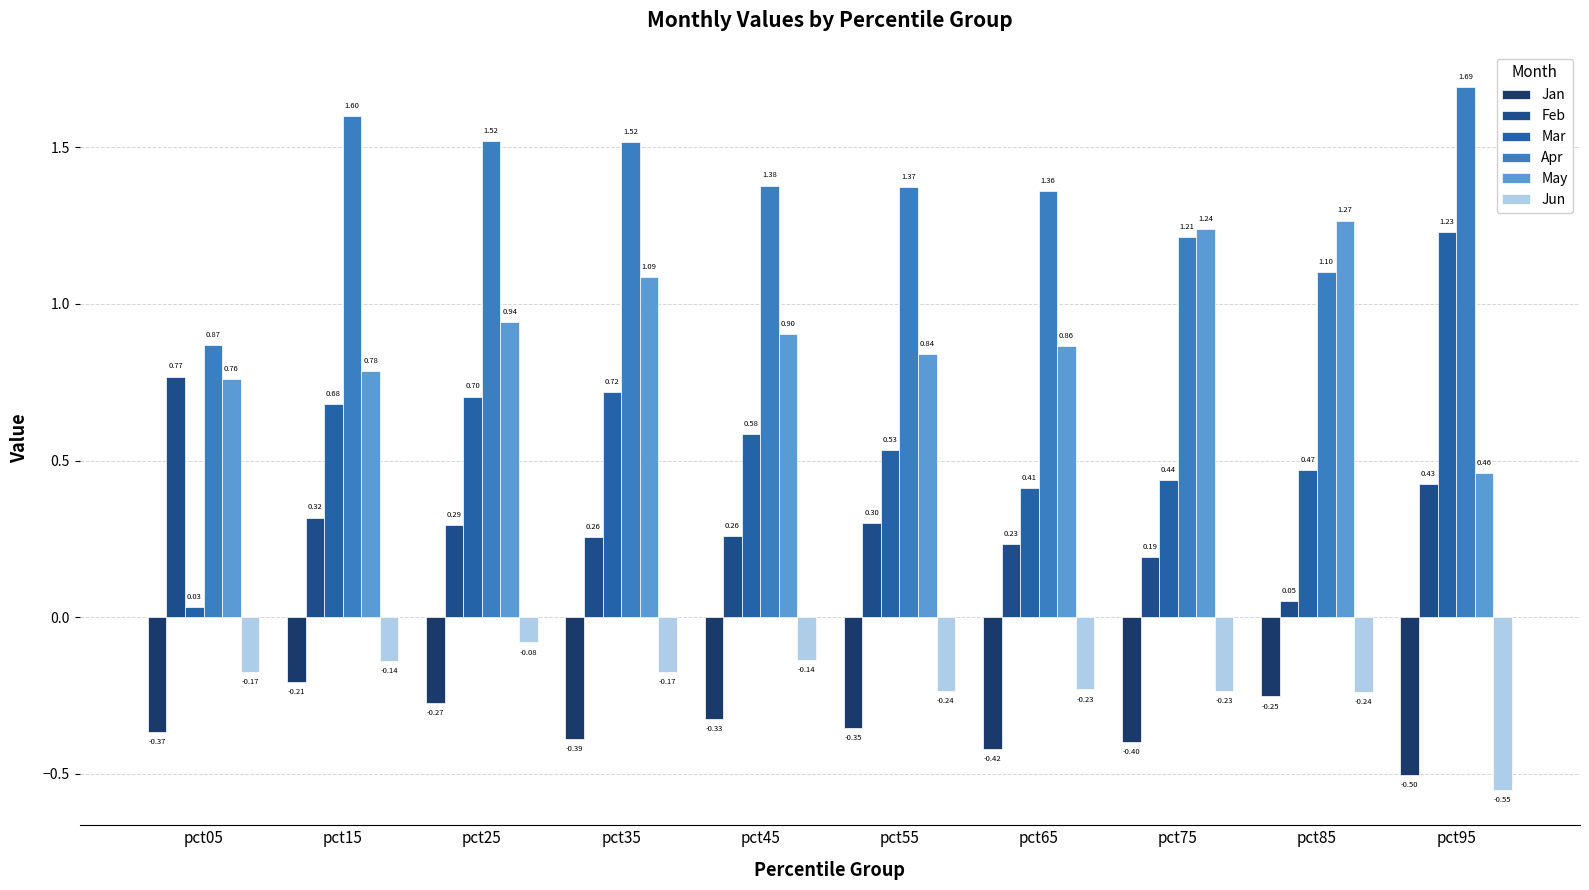

At which category is the sum across all series the highest?

pct25